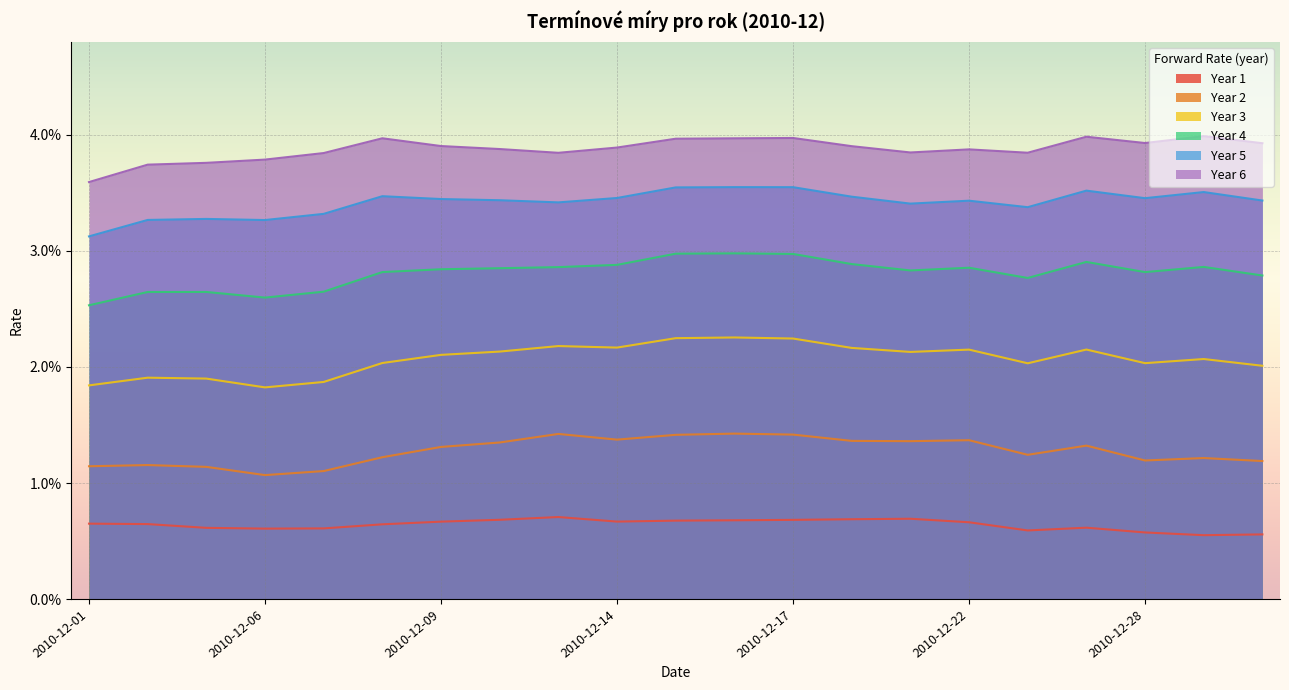

Reading right to left, extract all data points from this chart.

Year 1: 0.0	0.0	0.0	0.0	0.0	0.0	0.0	0.0	0.0	0.0	0.0	0.0	0.0	0.0	0.0	0.0	0.0	0.0	0.0	0.0	0.0
Year 2: 0.0	0.0	0.0	0.0	0.0	0.0	0.0	0.0	0.0	0.0	0.0	0.0	0.0	0.0	0.0	0.0	0.0	0.0	0.0	0.0	0.0
Year 3: 0.0	0.0	0.0	0.0	0.0	0.0	0.0	0.0	0.0	0.0	0.0	0.0	0.0	0.0	0.0	0.0	0.0	0.0	0.0	0.0	0.0
Year 4: 0.0	0.0	0.0	0.0	0.0	0.0	0.0	0.0	0.0	0.0	0.0	0.0	0.0	0.0	0.0	0.0	0.0	0.0	0.0	0.0	0.0
Year 5: 0.0	0.0	0.0	0.0	0.0	0.0	0.0	0.0	0.0	0.0	0.0	0.0	0.0	0.0	0.0	0.0	0.0	0.0	0.0	0.0	0.0
Year 6: 0.0	0.0	0.0	0.0	0.0	0.0	0.0	0.0	0.0	0.0	0.0	0.0	0.0	0.0	0.0	0.0	0.0	0.0	0.0	0.0	0.0